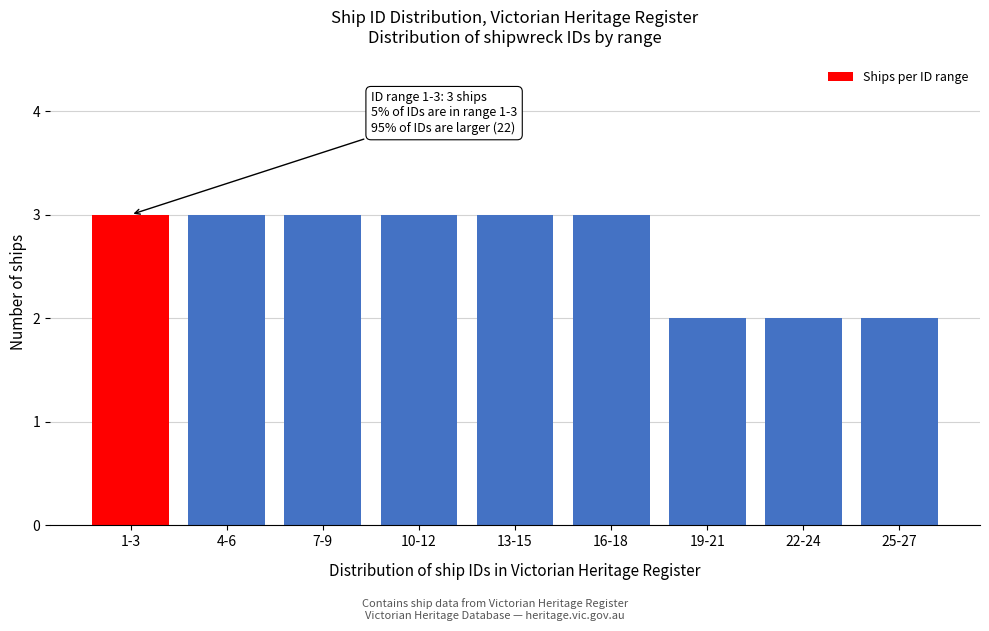

Reading right to left, what are all the values shown in this chart?

2	2	2	3	3	3	3	3	3